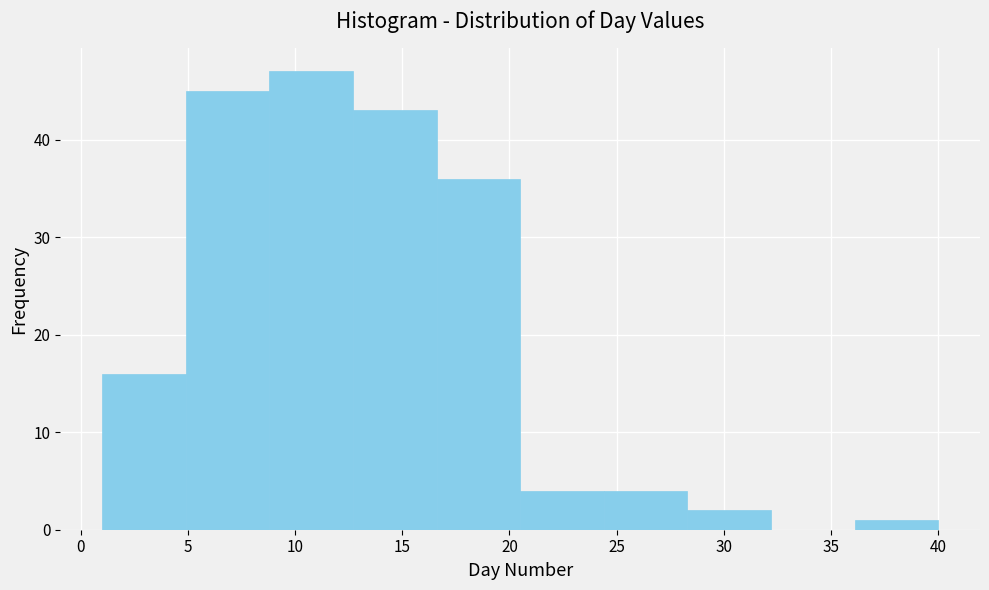

Reading left to right, transcribe this chart: for each bar, give the range it covers on the x-axis and its height. Neither the bar edges nor the heights are printed on the chart, so give them approximately, as read against the axes.

1.0 to 4.9: 16
4.9 to 8.8: 45
8.8 to 12.7: 47
12.7 to 16.6: 43
16.6 to 20.5: 36
20.5 to 24.4: 4
24.4 to 28.3: 4
28.3 to 32.2: 2
32.2 to 36.1: 0
36.1 to 40.0: 1